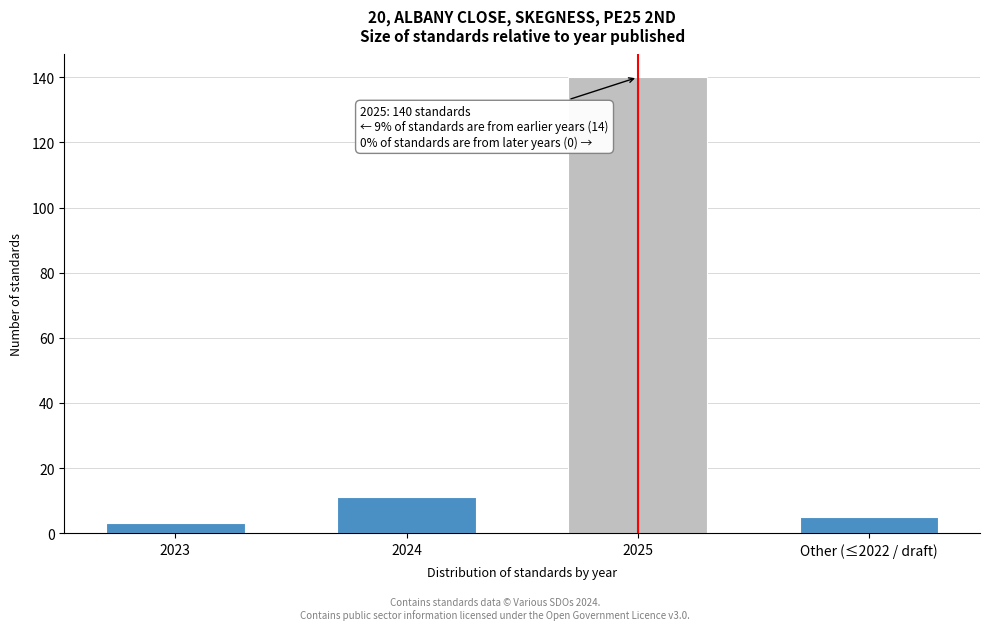

Reading left to right, what are all the values shown in this chart?

3	11	140	5